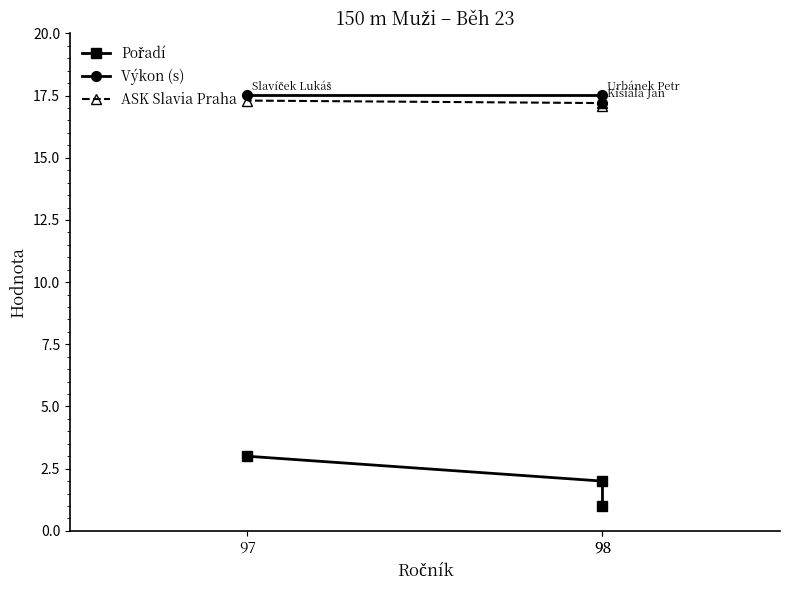

What is the minimum value shown in the chart?

1.0